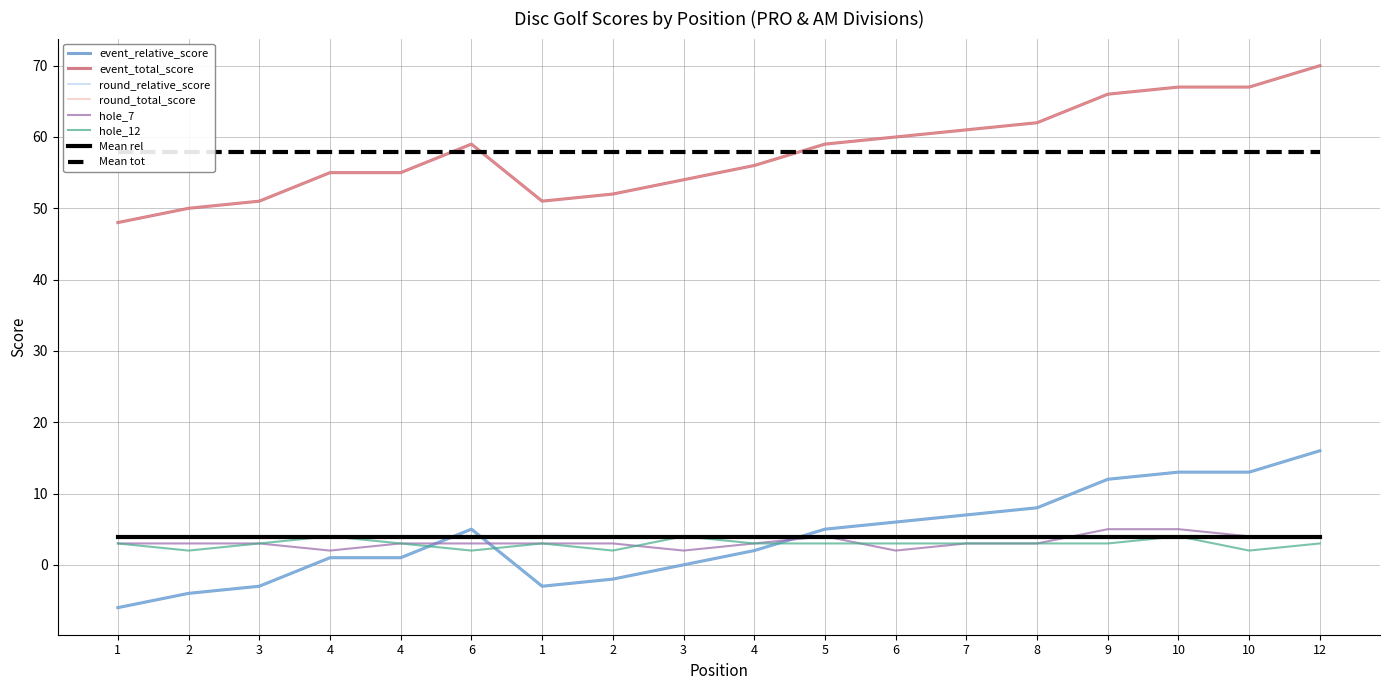

What is the value of the round_relative_score point at the 12th from the left?

5